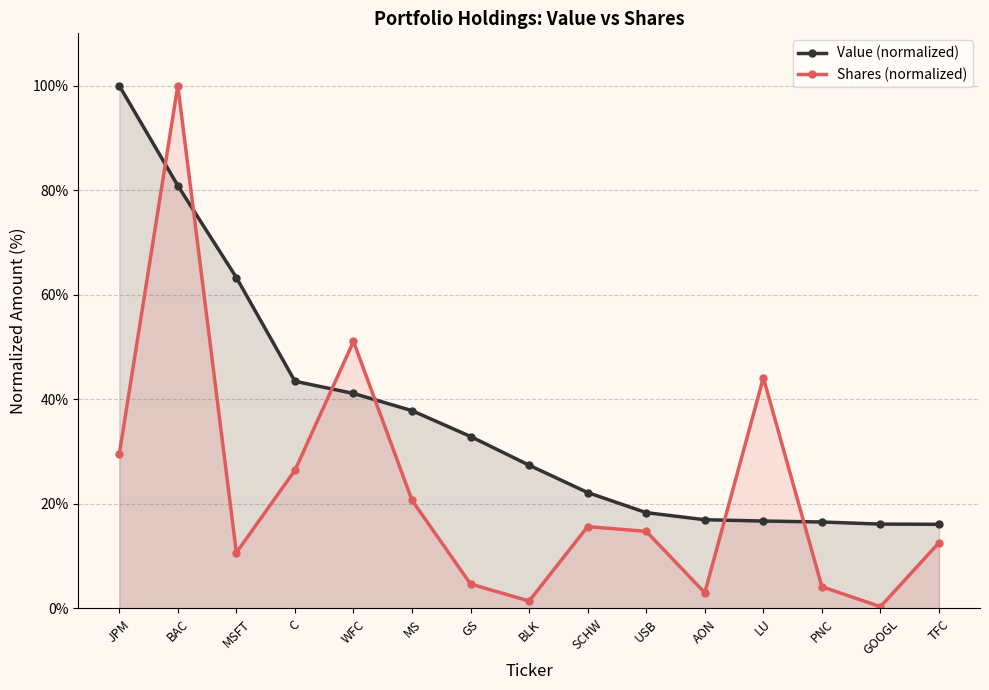

At which label does Value (normalized) reach its peak?

JPM